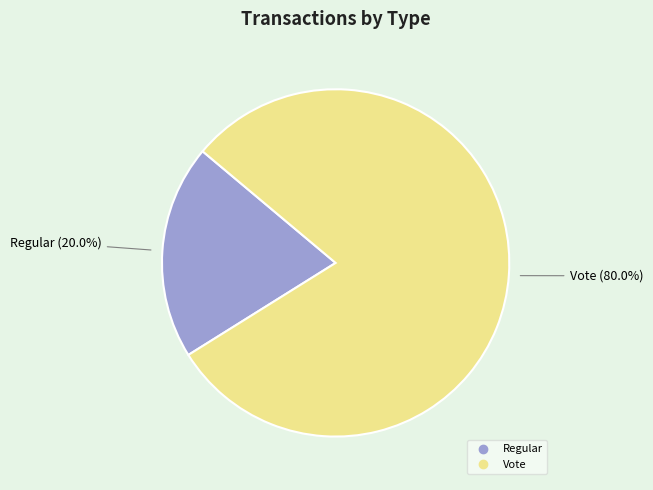

Do Vote and Regular together represent more than half of the pie?

Yes